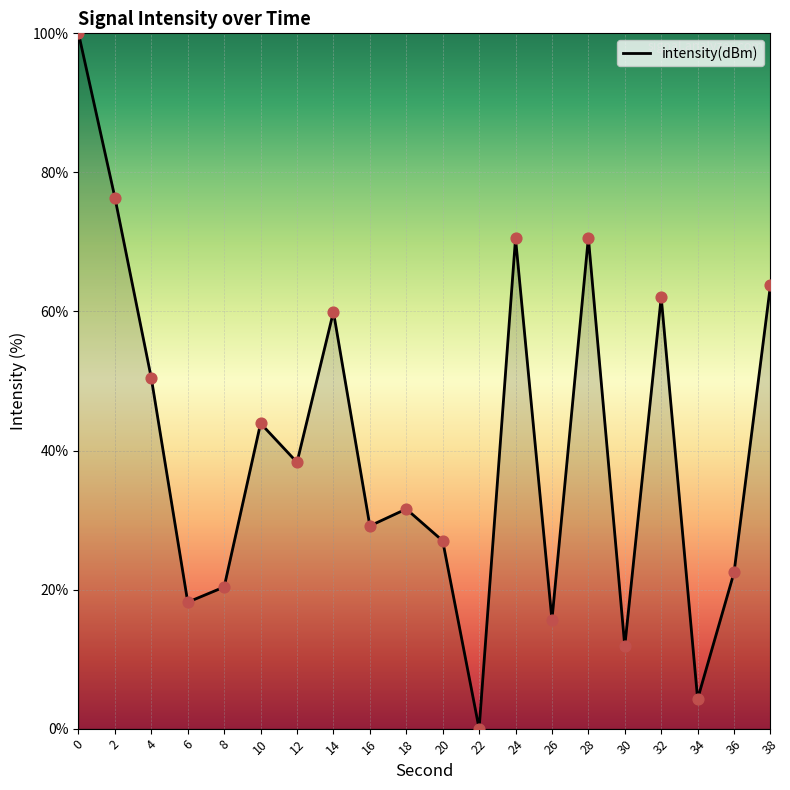

Which has a higher value, 38 or 32?

38